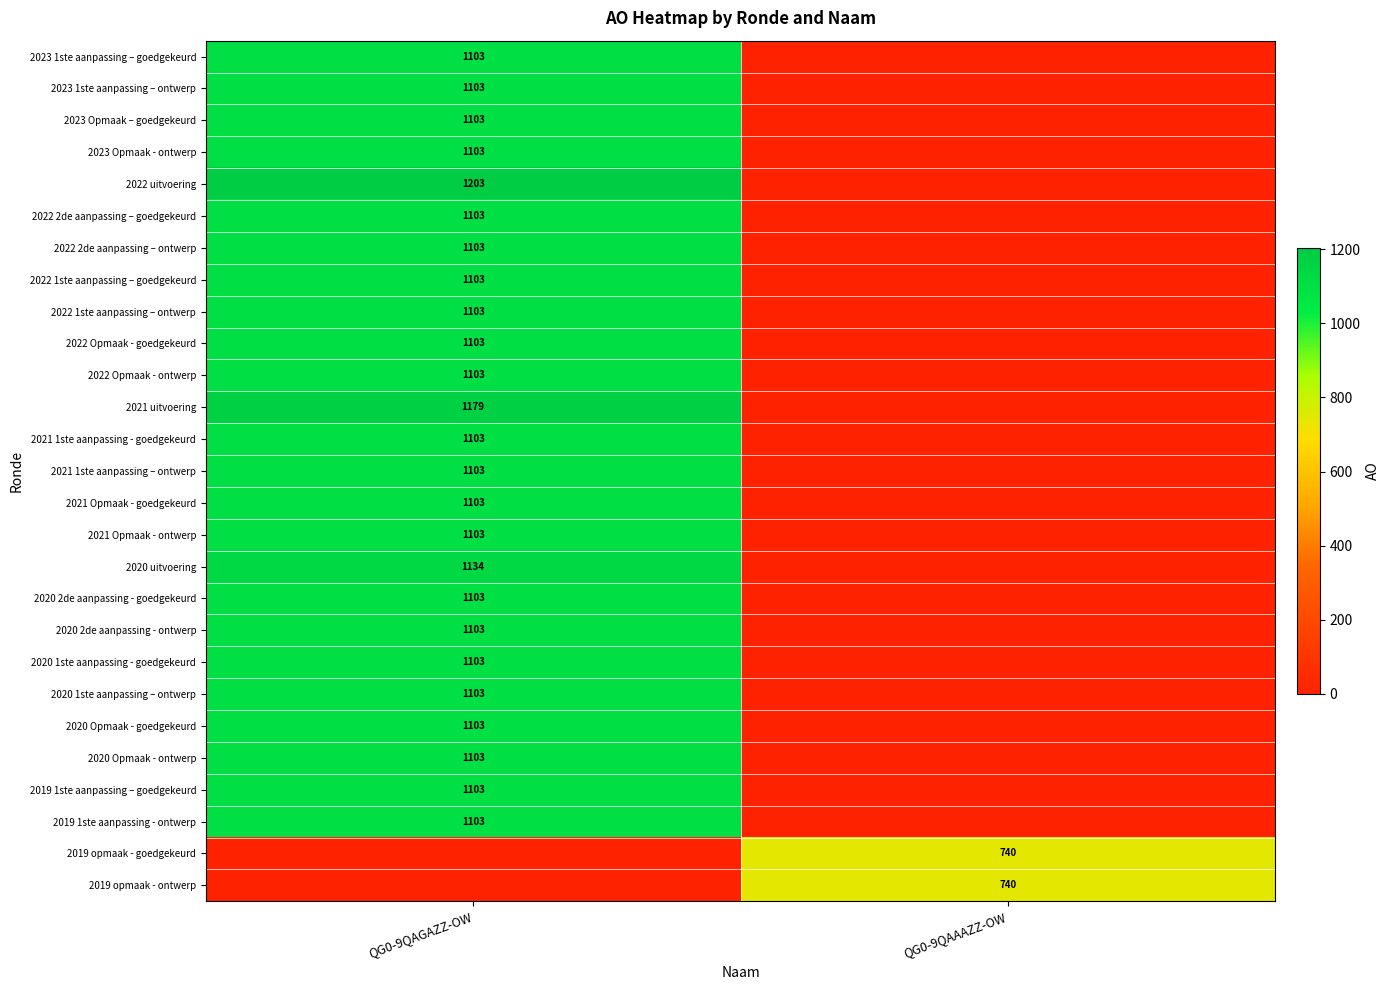

True or false: 2023 1ste aanpassing – goedgekeurd has a value of 1103 at QG0-9QAGAZZ-OW.

True